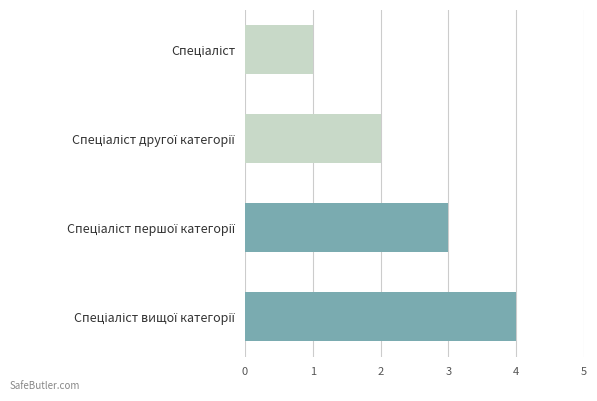

How many values are below 3?

2